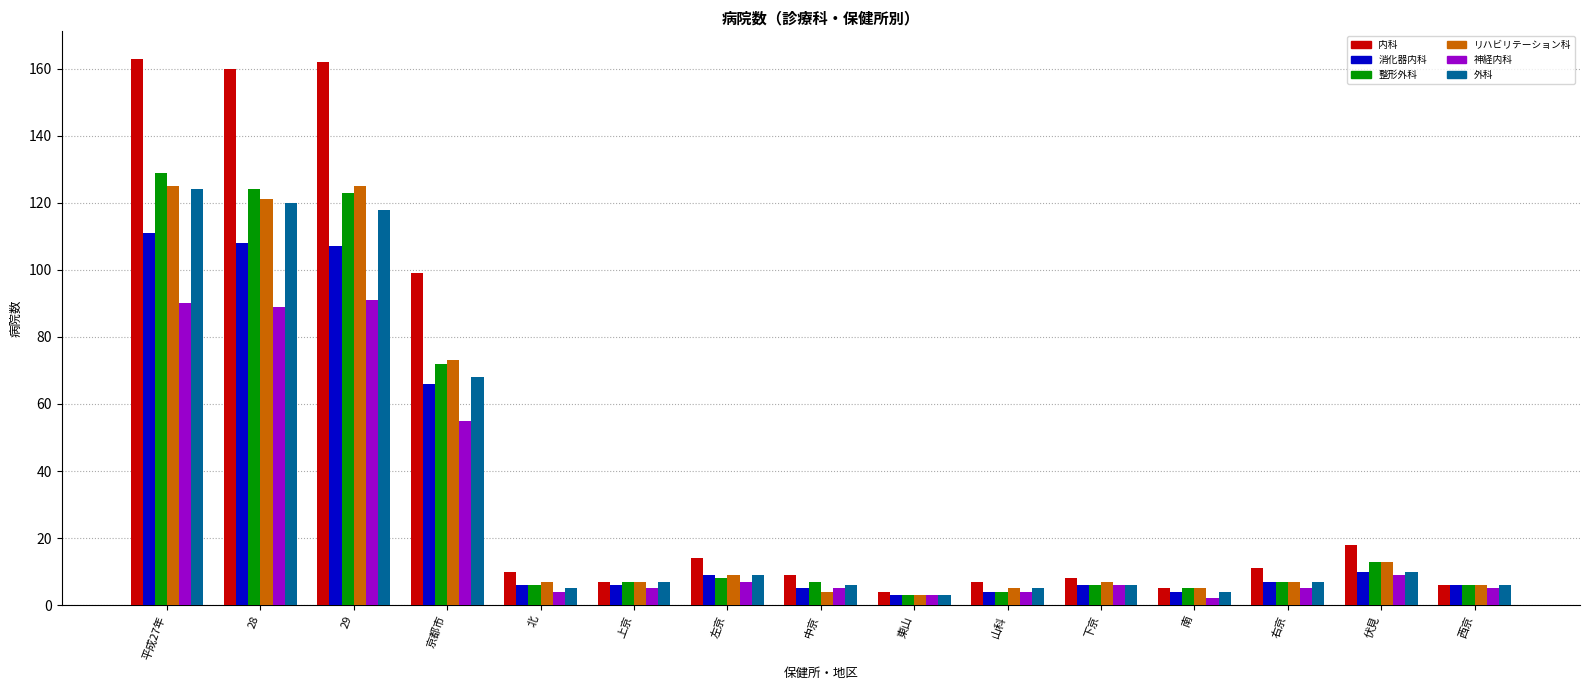

What is the label of the 11th bar from the right?

北